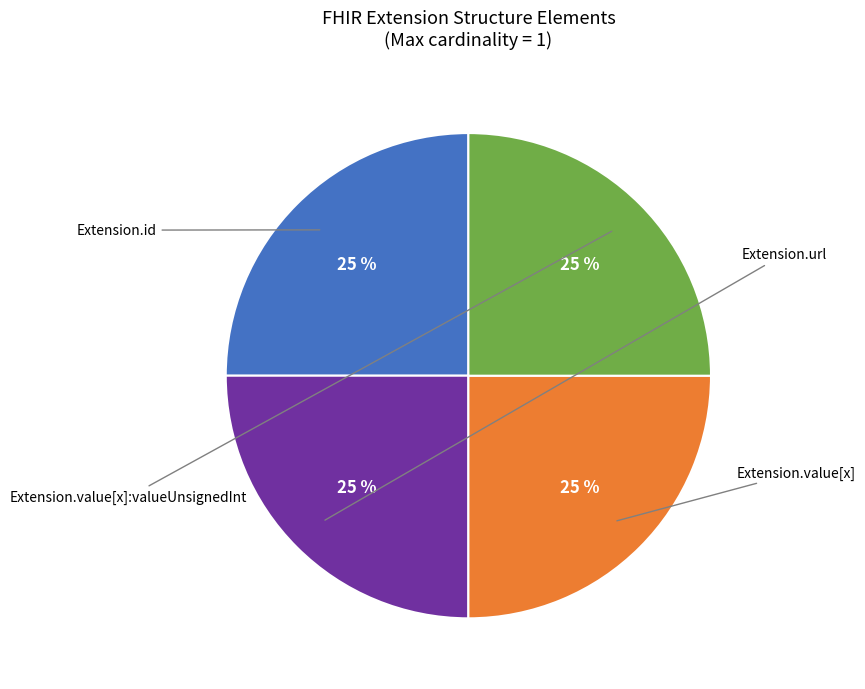

Which slice is the largest?

Extension.url